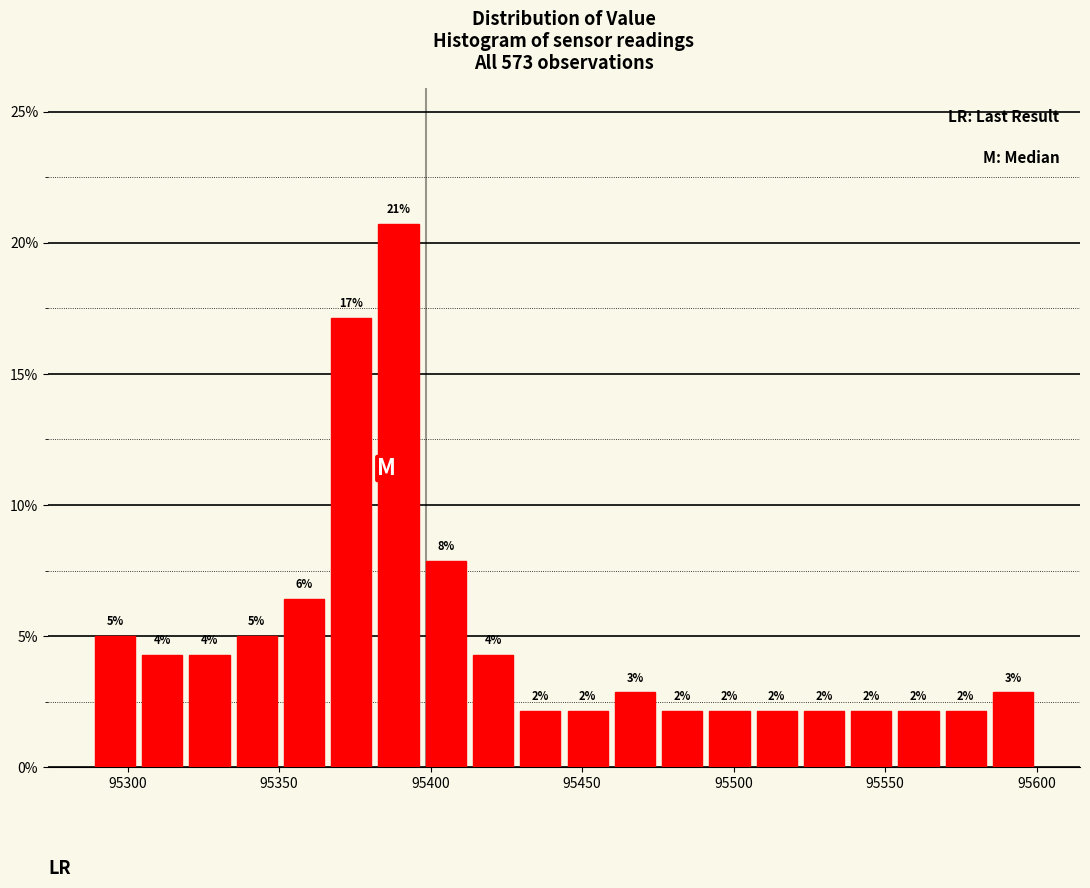

Read against the x-axis, roughly where is the centre of the tallest bar?

95390